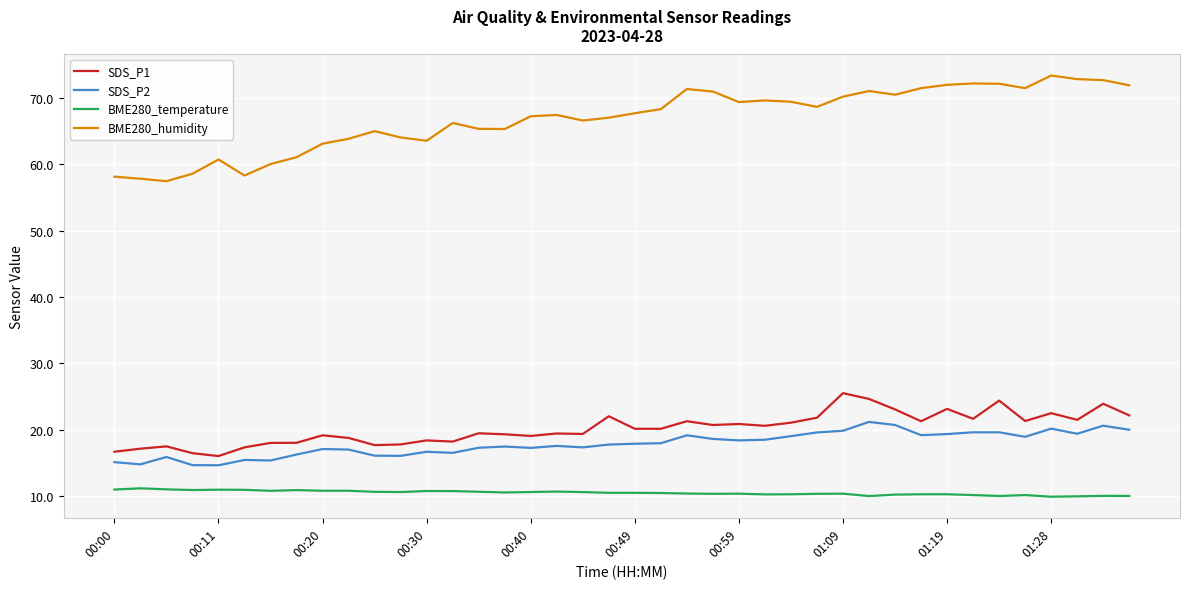

True or false: BME280_temperature and SDS_P2 intersect in this chart.

False